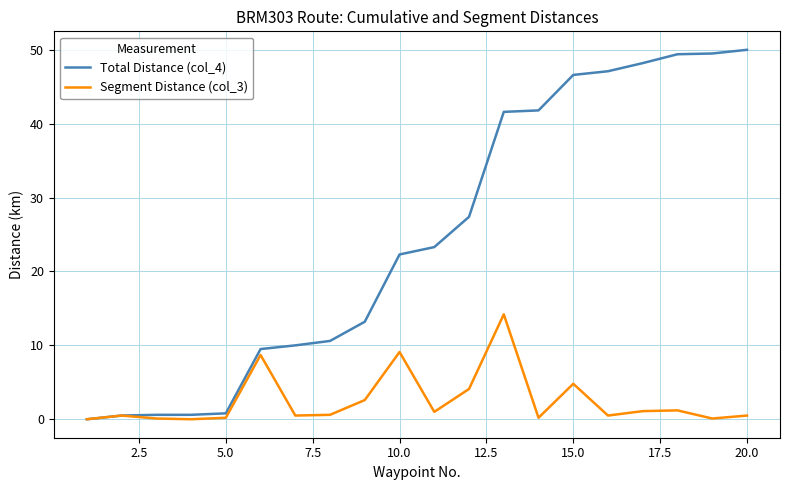

What is the maximum value for Total Distance (col_4)?

50.0